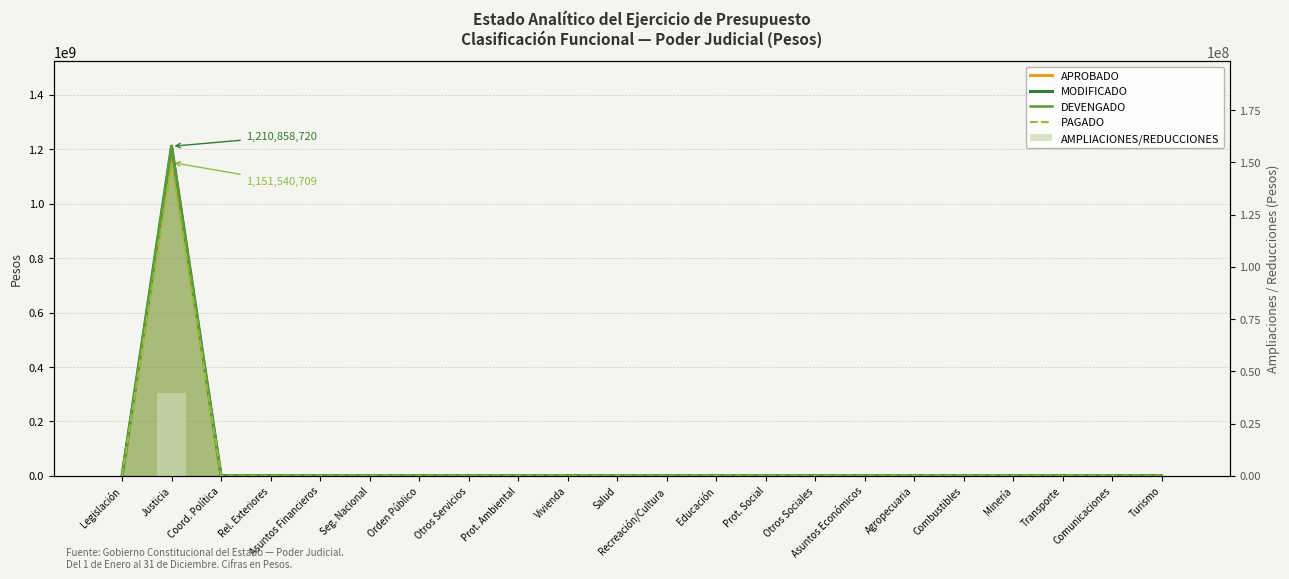

What is the difference between the maximum and minimum values in the AMPLIACIONES/REDUCCIONES series?

39692867